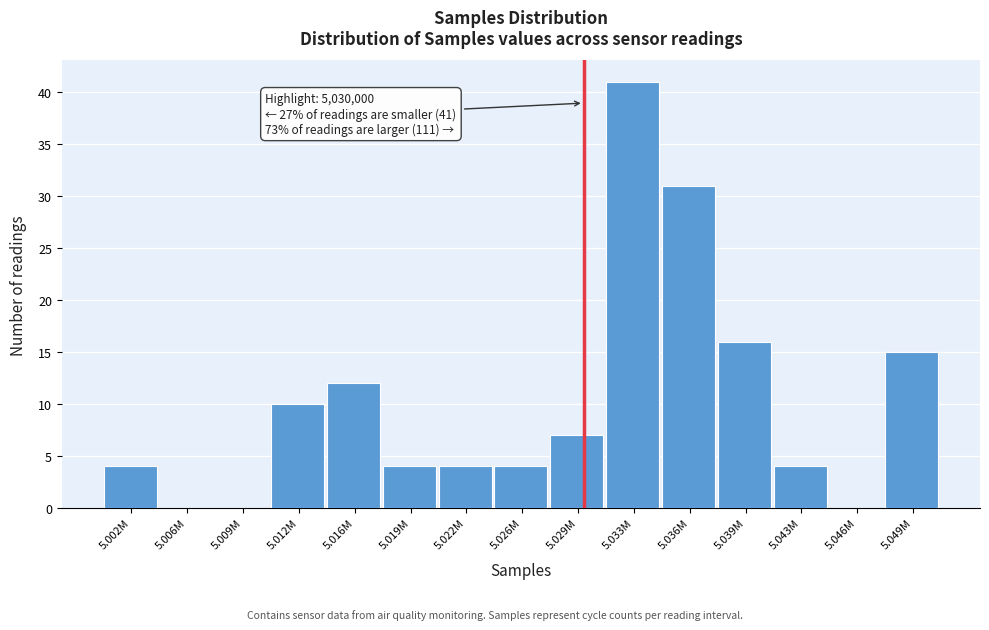

Reading left to right, list all the values displayed in this chart.

5.002M=4	5.006M=0	5.009M=0	5.012M=10	5.016M=12	5.019M=4	5.022M=4	5.026M=4	5.029M=7	5.033M=41	5.036M=31	5.039M=16	5.043M=4	5.046M=0	5.049M=15